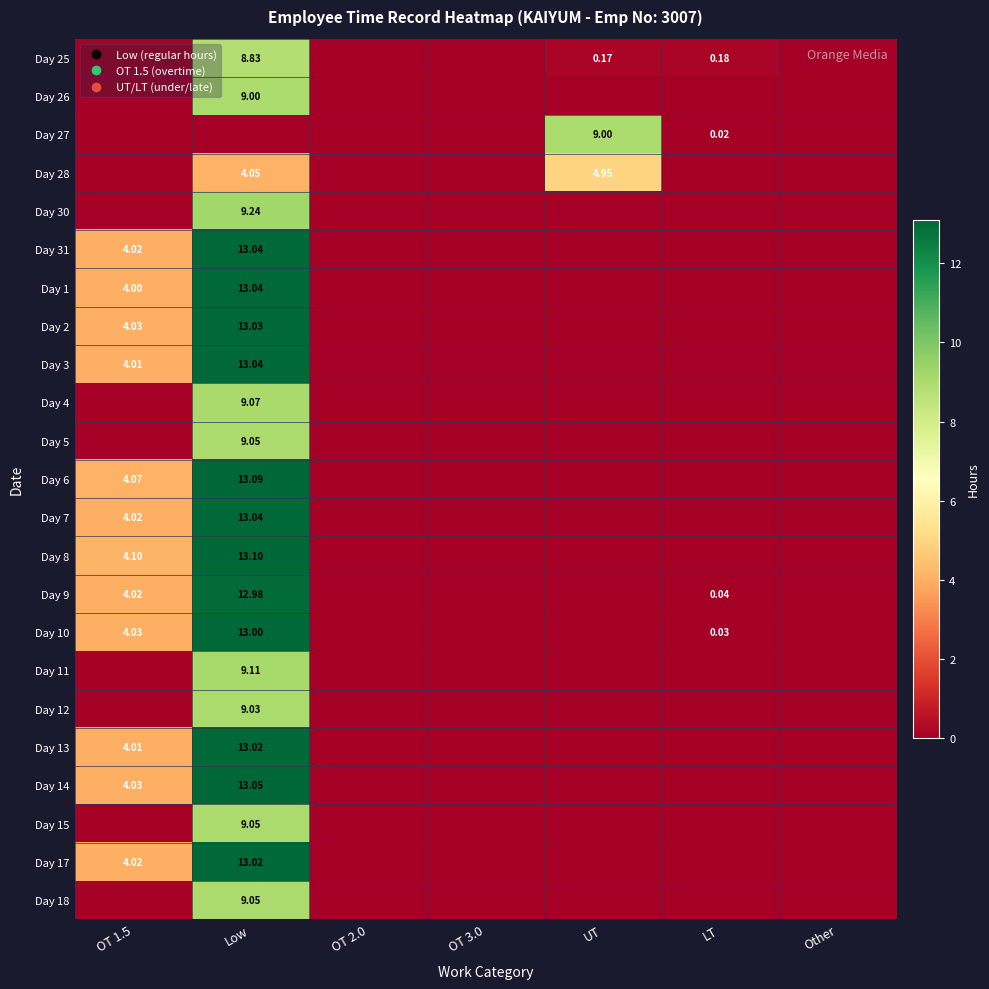

Which category has the lowest value in the Day 28 series?

OT 1.5